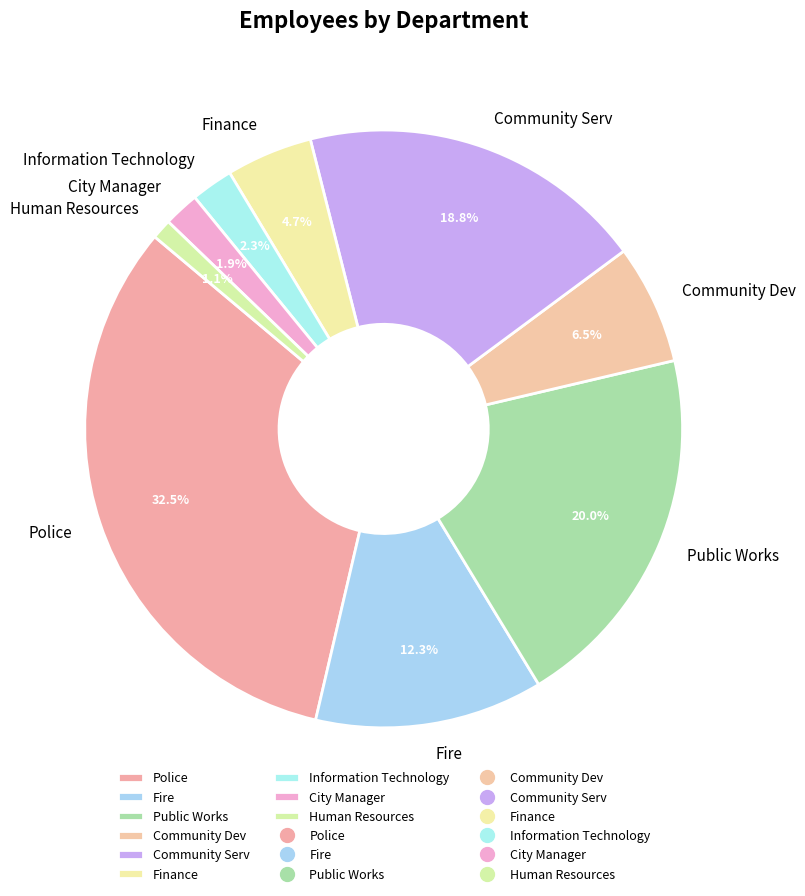

What is the smallest slice in the pie chart?

Human Resources